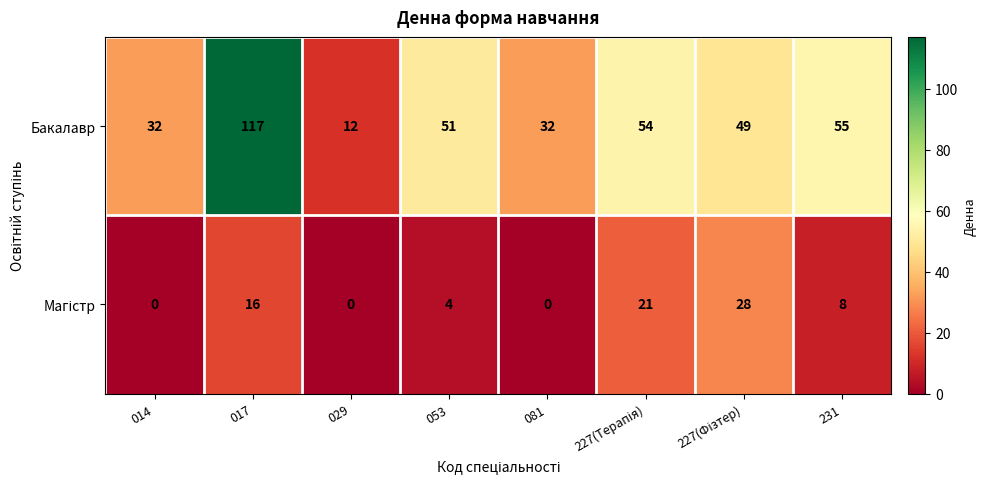

Which series has the largest range (max minus min)?

Бакалавр